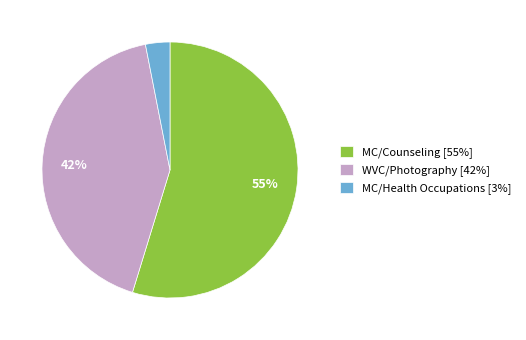

To the nearest percent, what is the combined percentage of MC/Health Occupations and WVC/Photography?

45%